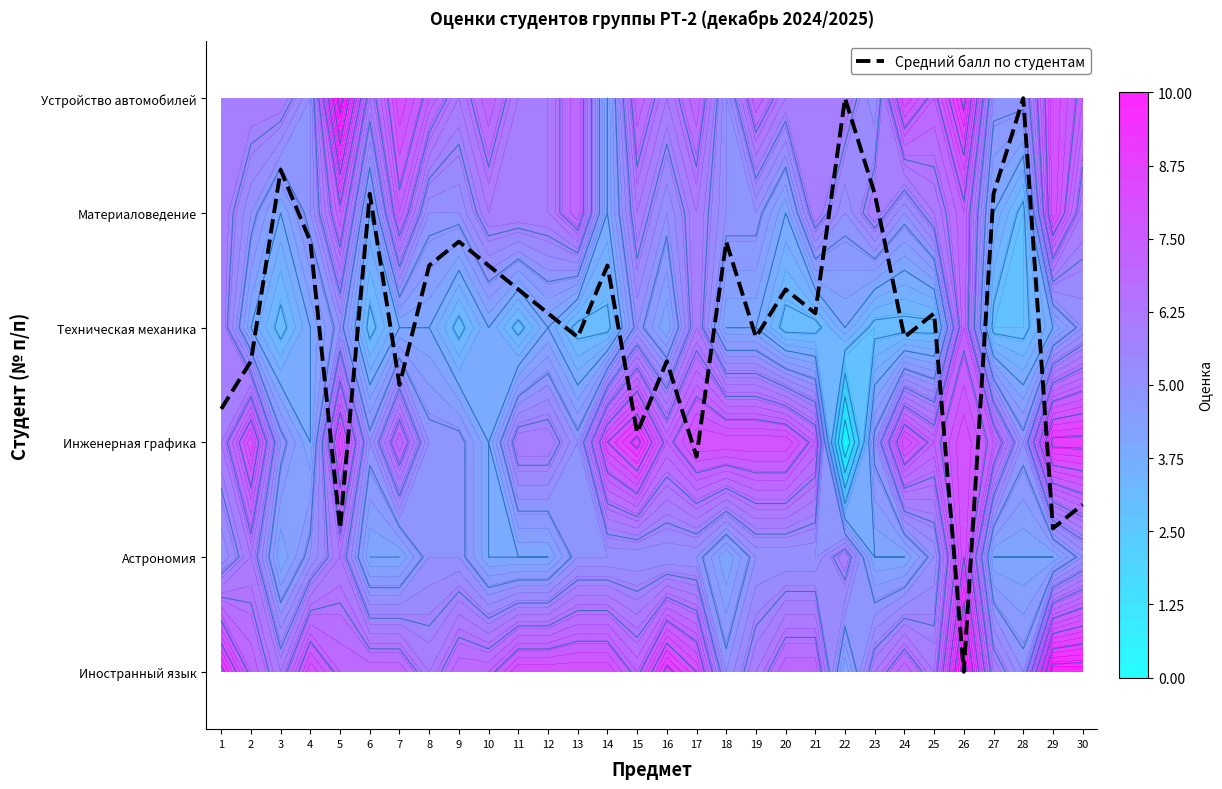

List the labels in order of value, largest first.

22, 28, 3, 6, 23, 27, 4, 9, 18, 8, 10, 14, 11, 20, 12, 21, 25, 13, 19, 24, 2, 16, 7, 1, 15, 17, 30, 5, 29, 26